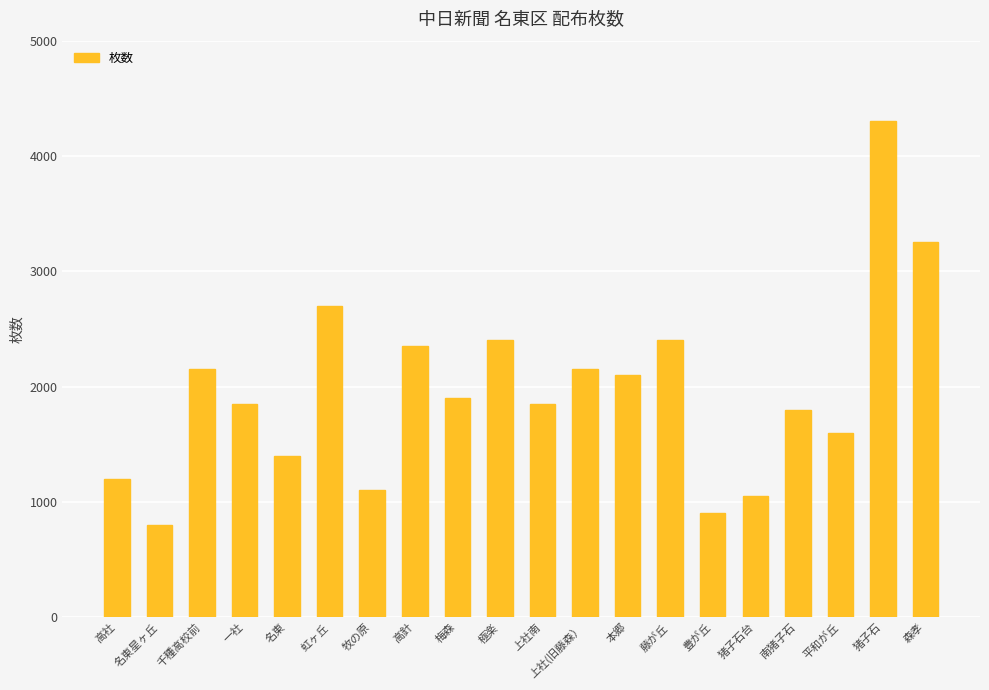

The chart shows a value of 1900 at 梅森. True or false?

True